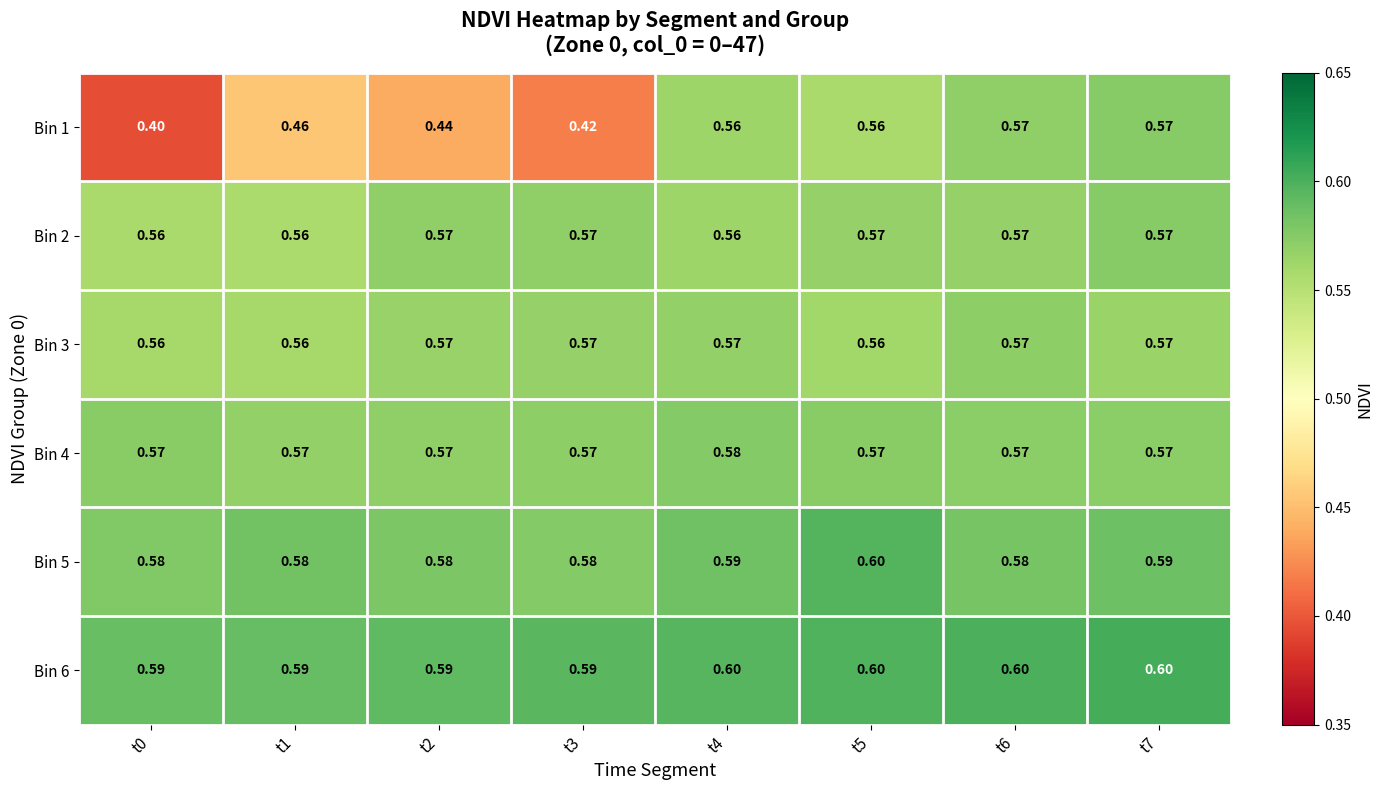

Is the value of Bin 2 at t6 greater than the value of Bin 1 at t5?

Yes